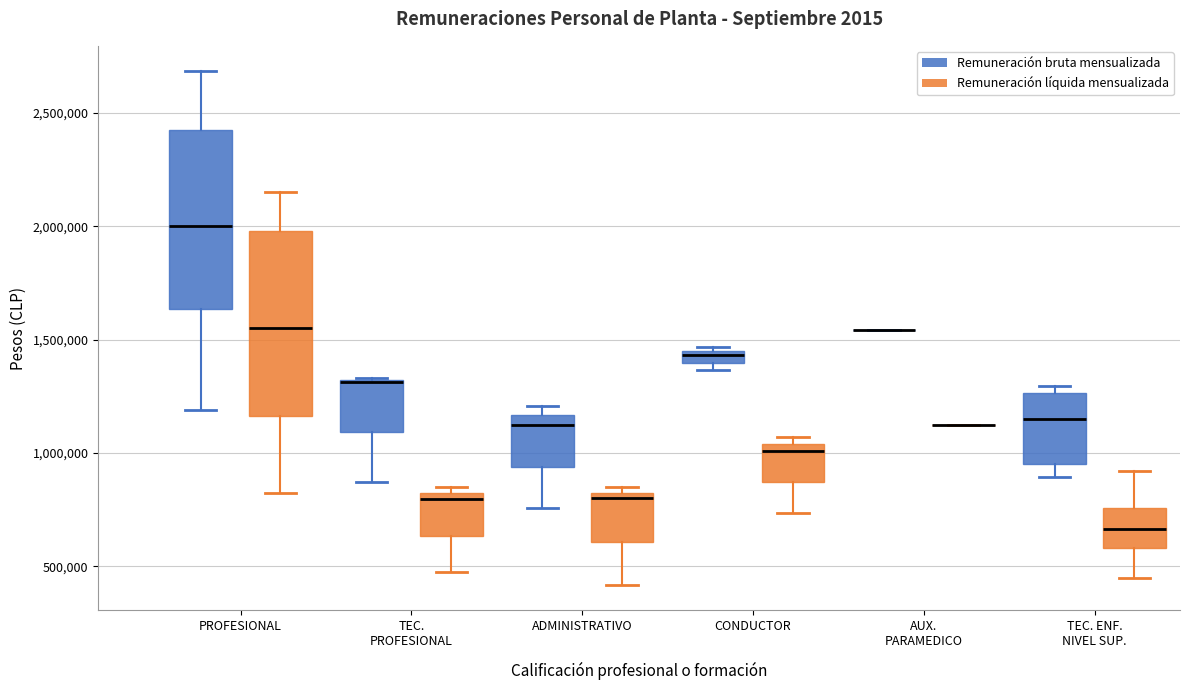

Where does the median line of the box for PROFESIONAL (Remuneración líquida mensualizada) sit on the y-axis? The values are not printed on the chart, so give them approximately, as read against the axis.

1550000